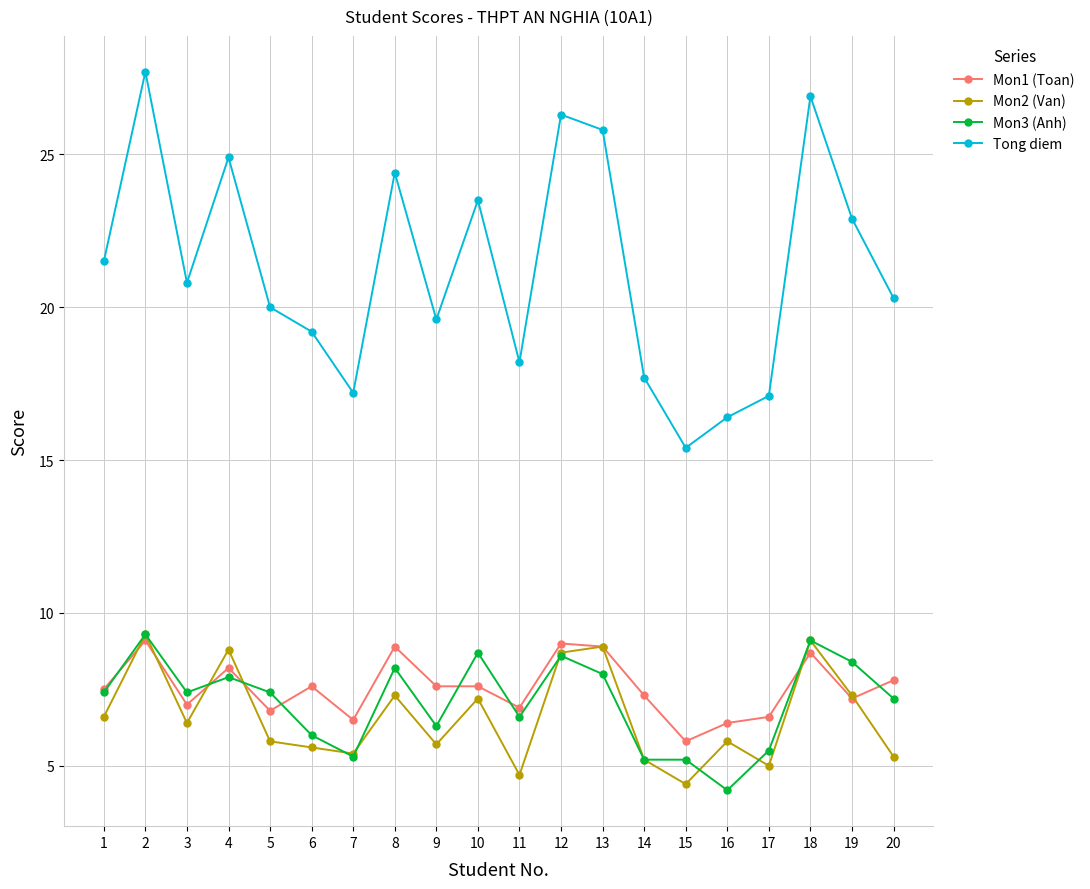

What is the difference between the second highest and minimum values in the Mon3 (Anh) series?

4.9